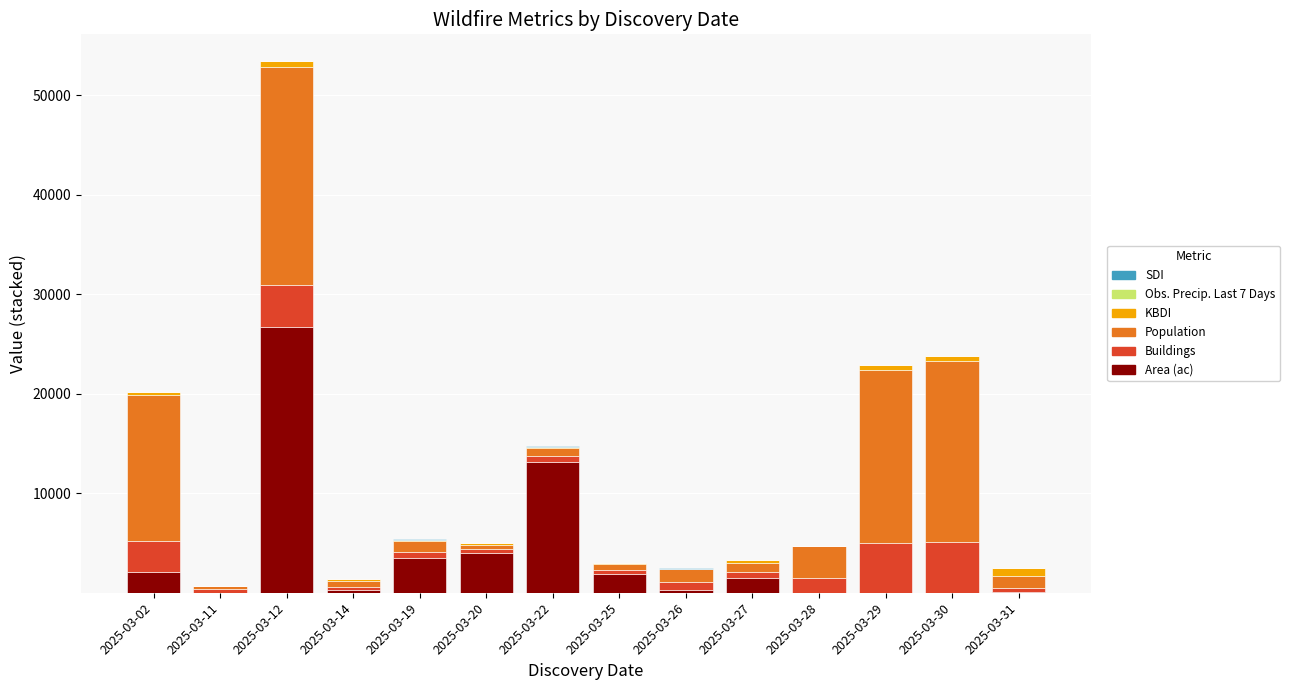

What is the highest value of the Area (ac) series?

26719.0